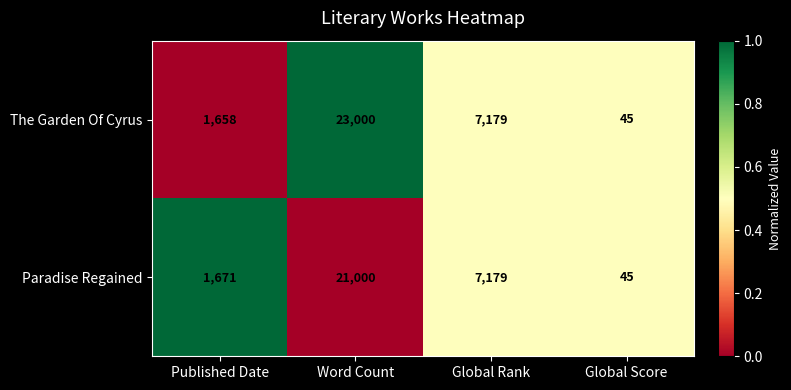

What is the sum of all The Garden Of Cyrus values?

31882